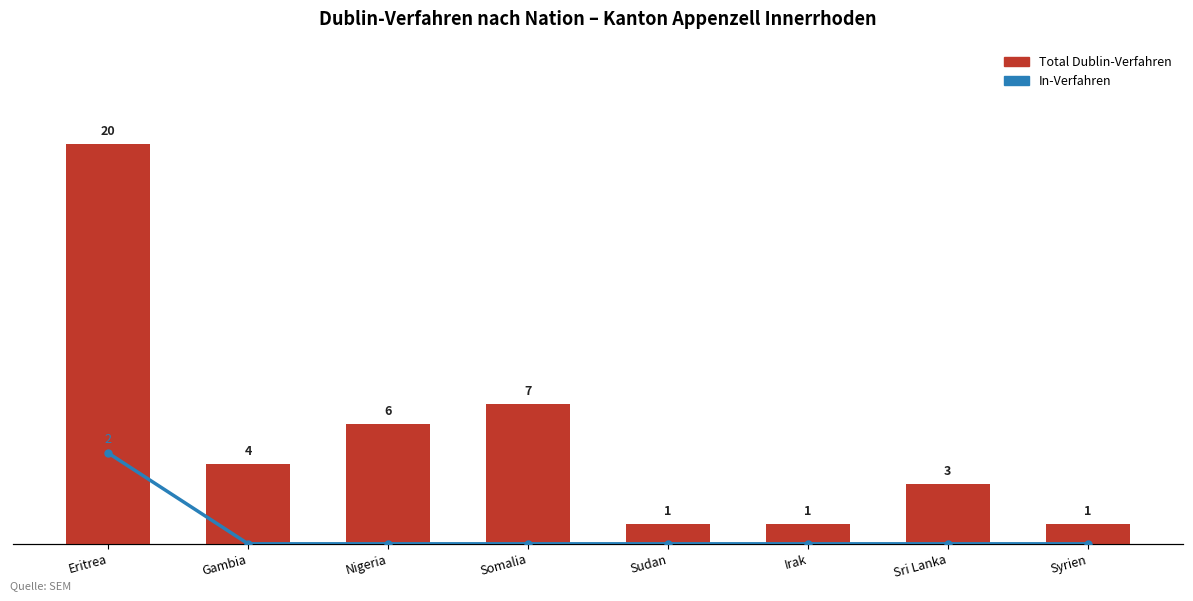

Is it true that Total Dublin-Verfahren equals 4 at Gambia?

True